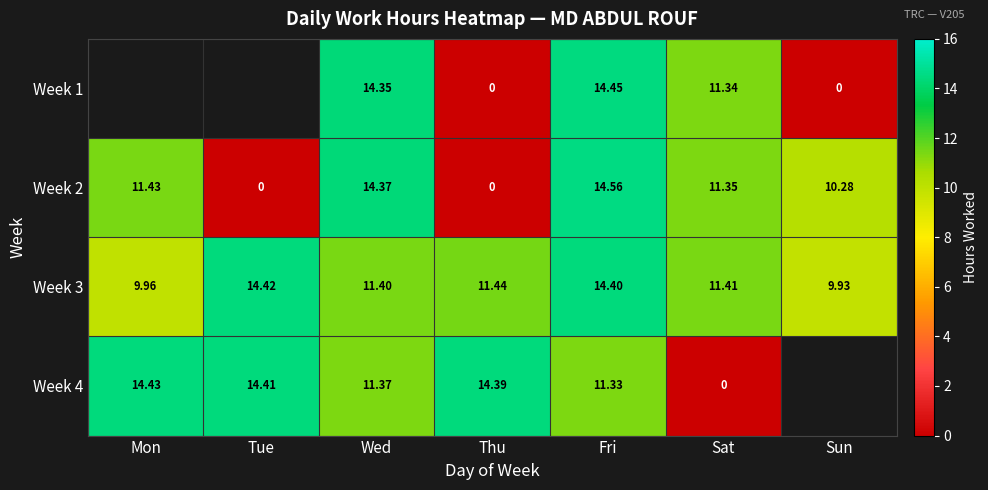

At which label is Week 2 closest to 7?

Sun